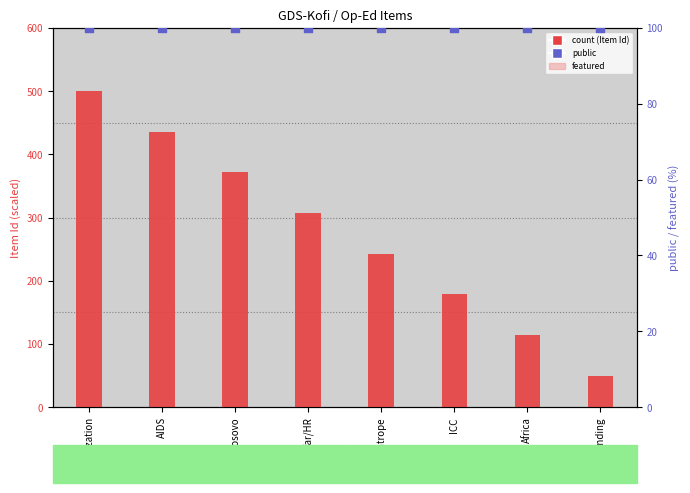

Which series contains the highest Y value?

count (Item Id scaled)